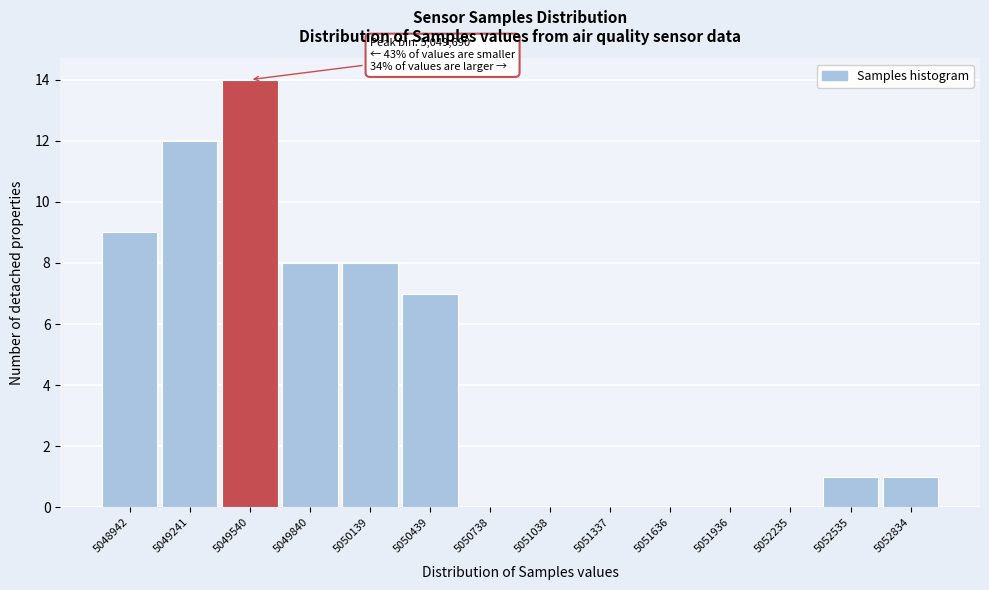

Reading left to right, what are all the values shown in this chart?

5048942=9	5049241=12	5049540=14	5049840=8	5050139=8	5050439=7	5050738=0	5051038=0	5051337=0	5051636=0	5051936=0	5052235=0	5052535=1	5052834=1